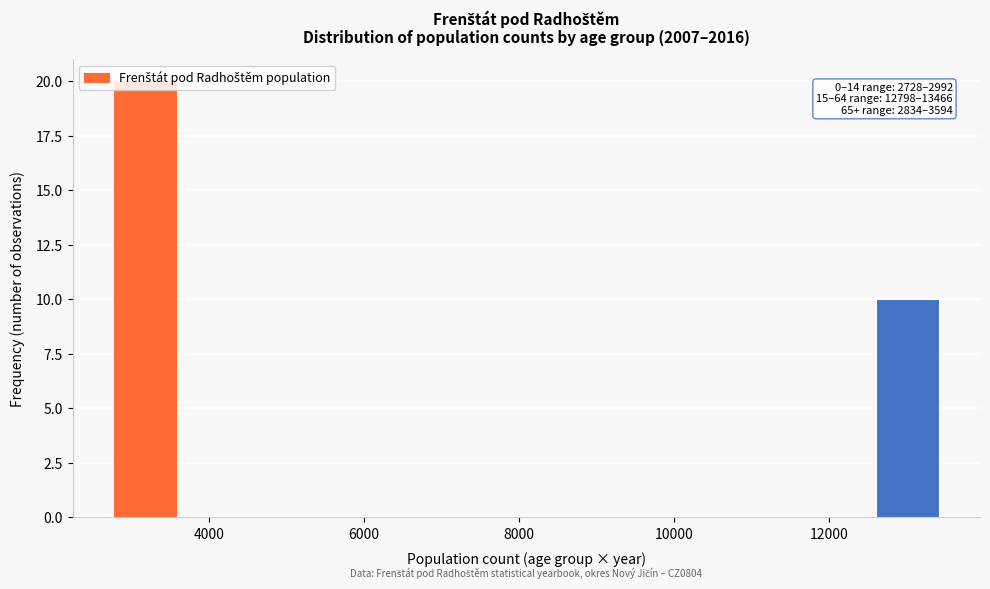

Which range on the x-axis has the tallest bar?

2800 to 3600